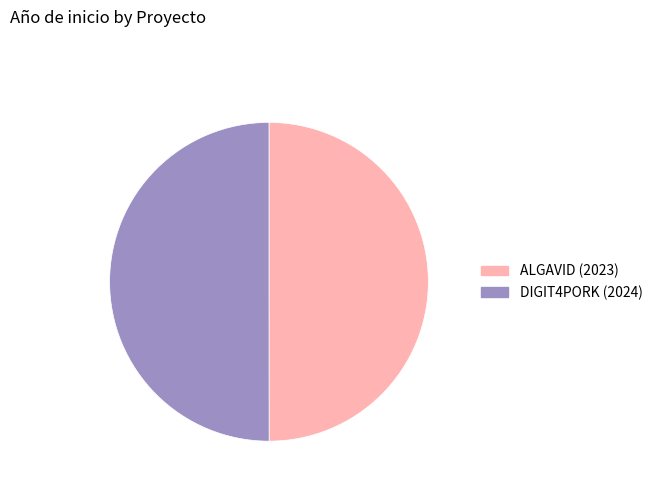

Approximately how many times larger is the value at DIGIT4PORK (2024) compared to ALGAVID (2023)?

1.0